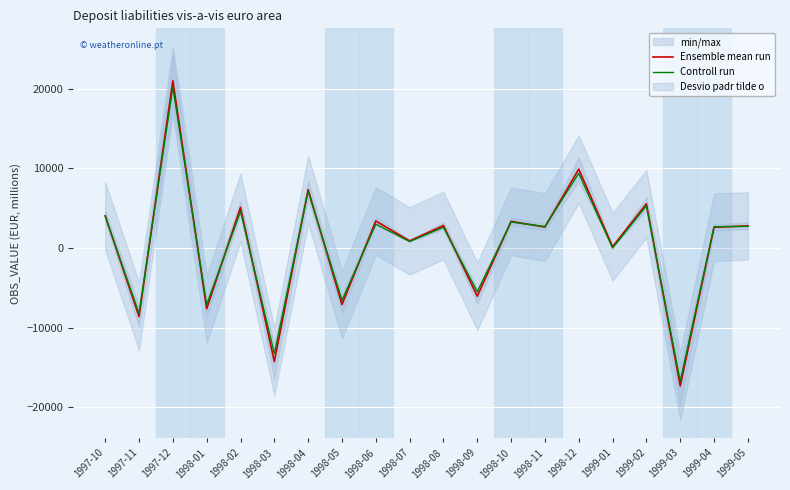

Between 1998-04 and 1998-07, which is larger?

1998-04